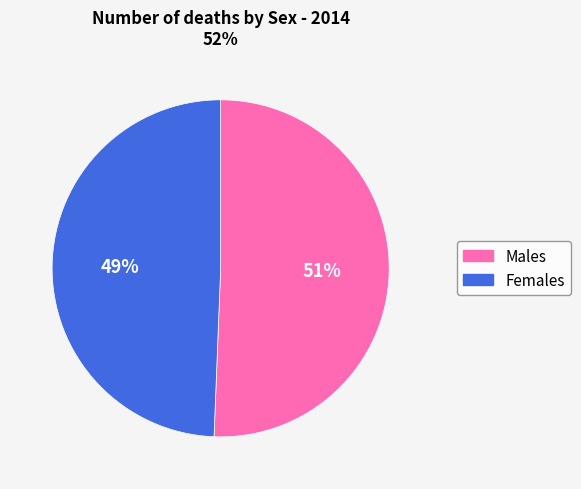

Does Females represent more than half of the total?

No